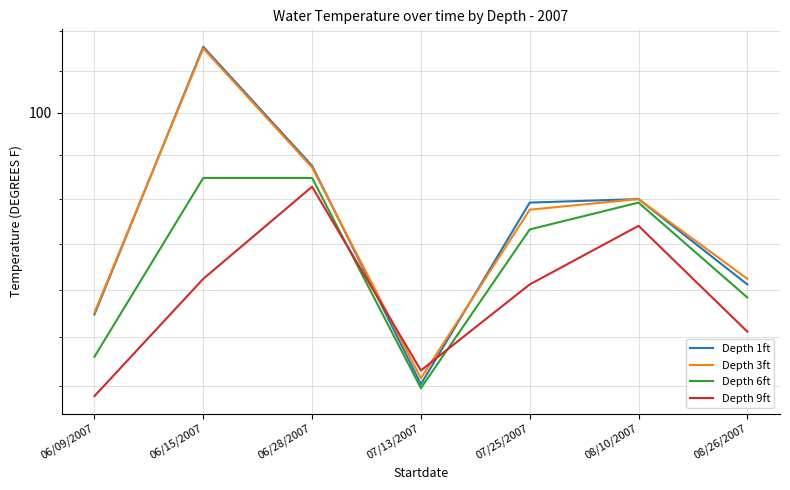

The value of Depth 9ft at 06/09/2007 is 84.5. True or false?

True